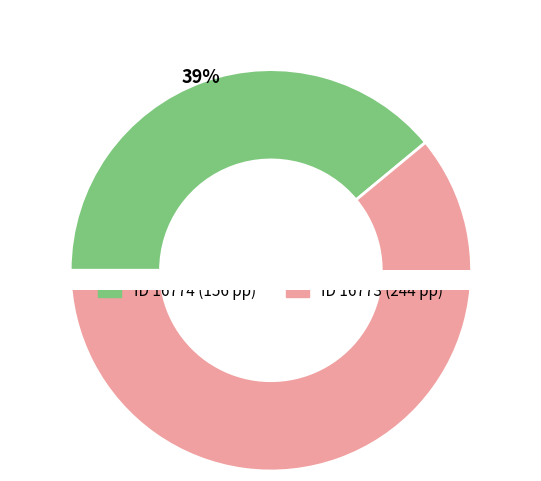

Approximately how many times larger is the value at 16773 compared to 16774?

1.6